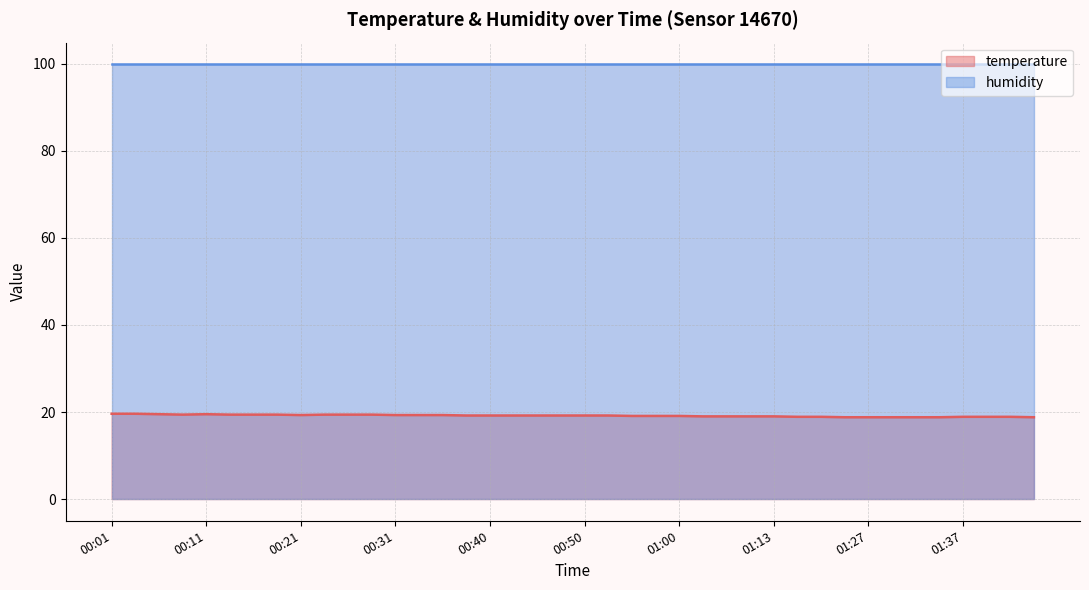

Rank the series by their maximum value, from lowest to highest.

temperature, humidity